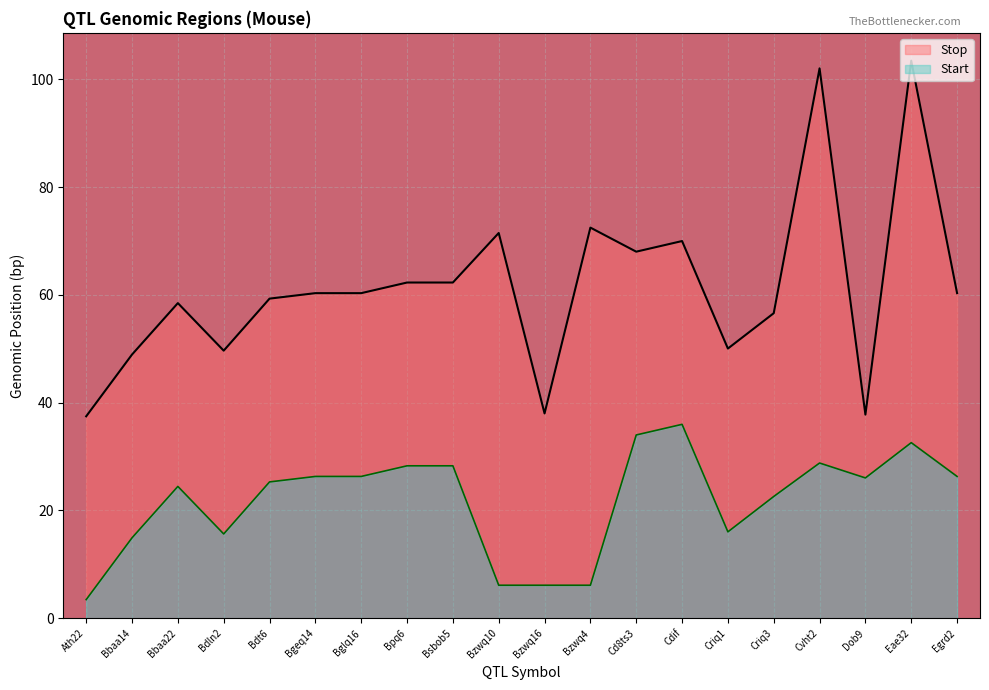

What is the average value of the Stop series?

61.5